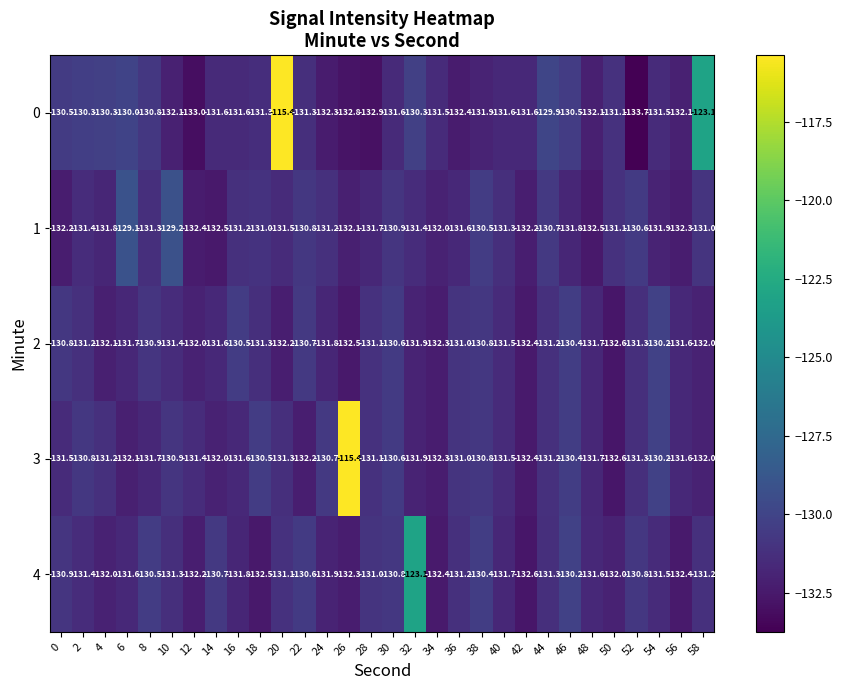

Is it true that 1 equals -85.4 at 8?

False